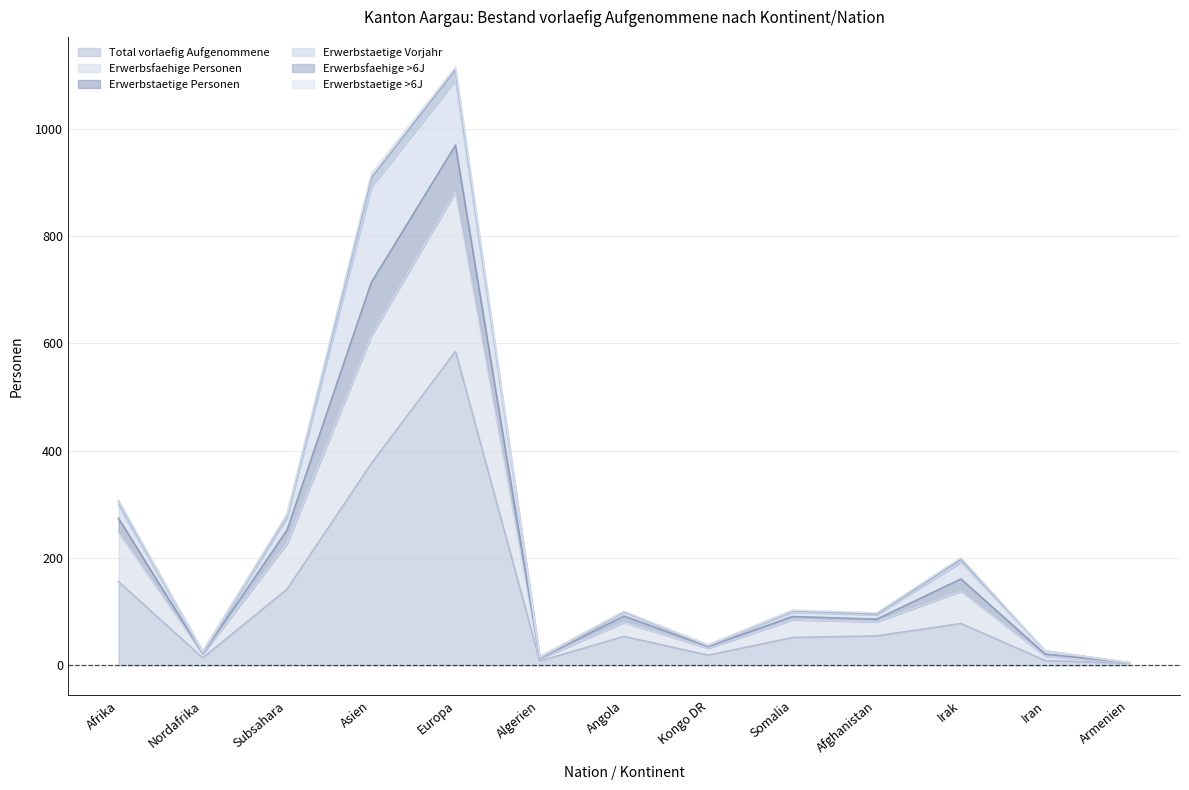

At which label does Total vorlaefig Aufgenommene reach its peak?

Europa